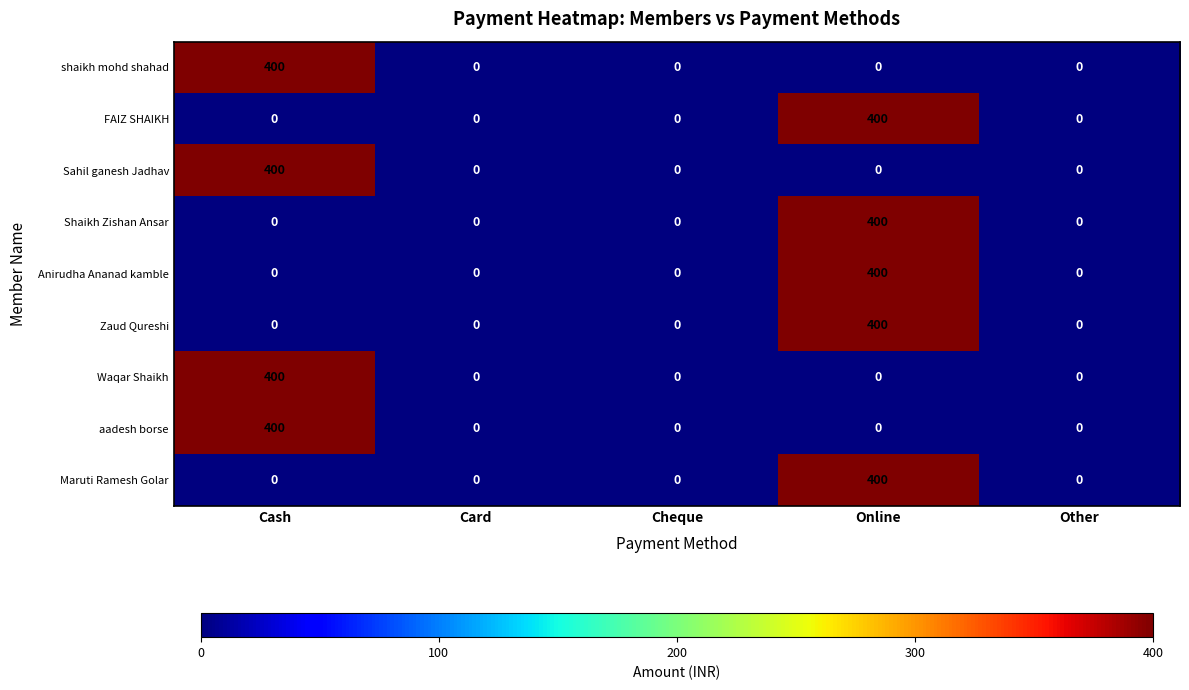

Is it true that Maruti Ramesh Golar equals 400 at Online?

True